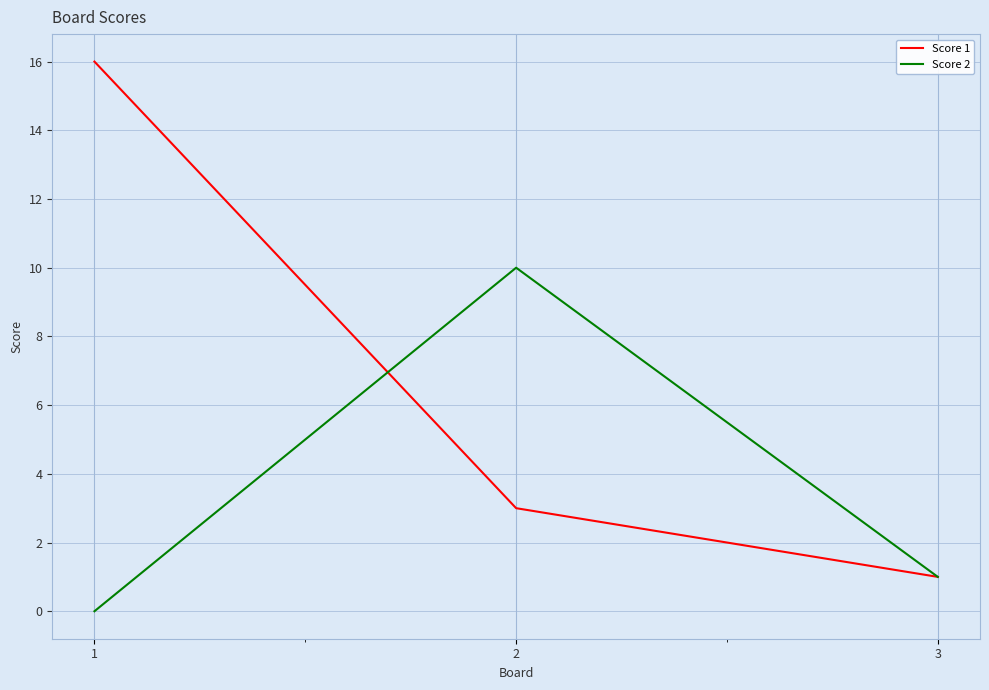

How many lines are shown in the chart?

2